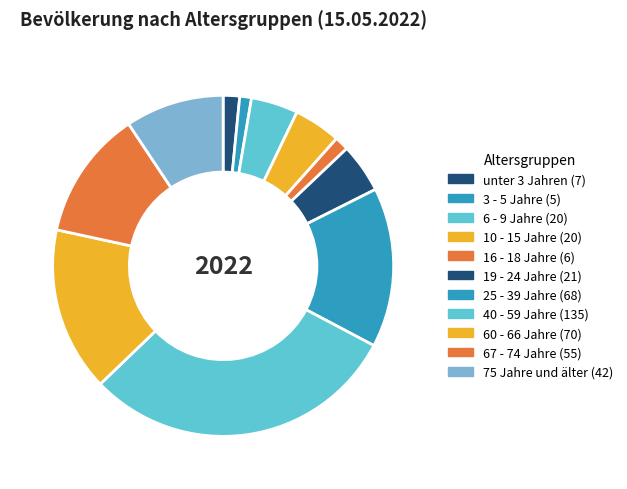

To the nearest percent, what portion does 6 - 9 Jahre represent?

4%